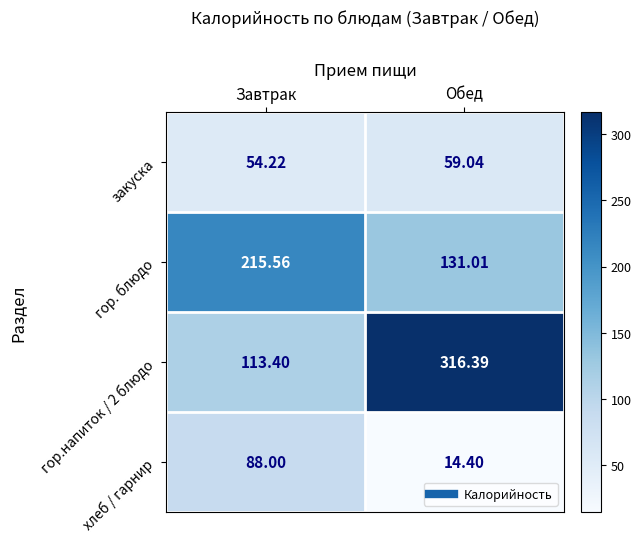

At which category is the sum across all series the highest?

Обед